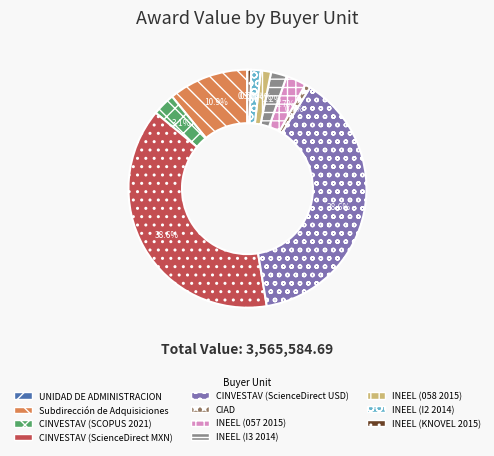

To the nearest percent, what is the combined percentage of CINVESTAV (ScienceDirect USD) and CIAD?

39%